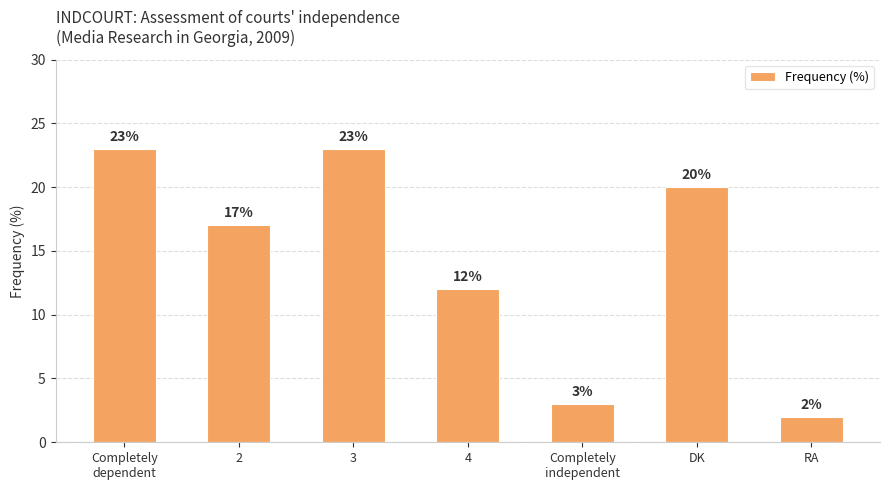

Are the bars grouped side by side (vs. stacked)?

No